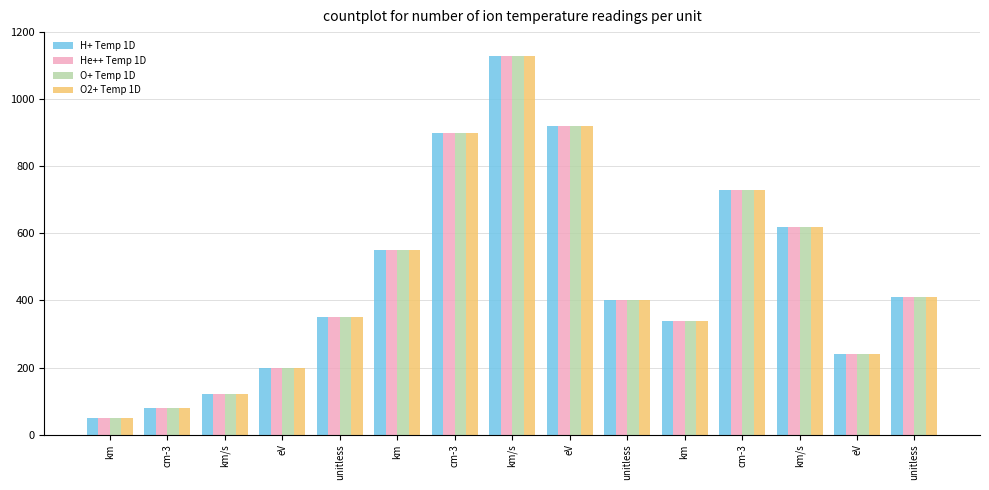

Does the chart contain stacked bars?

No